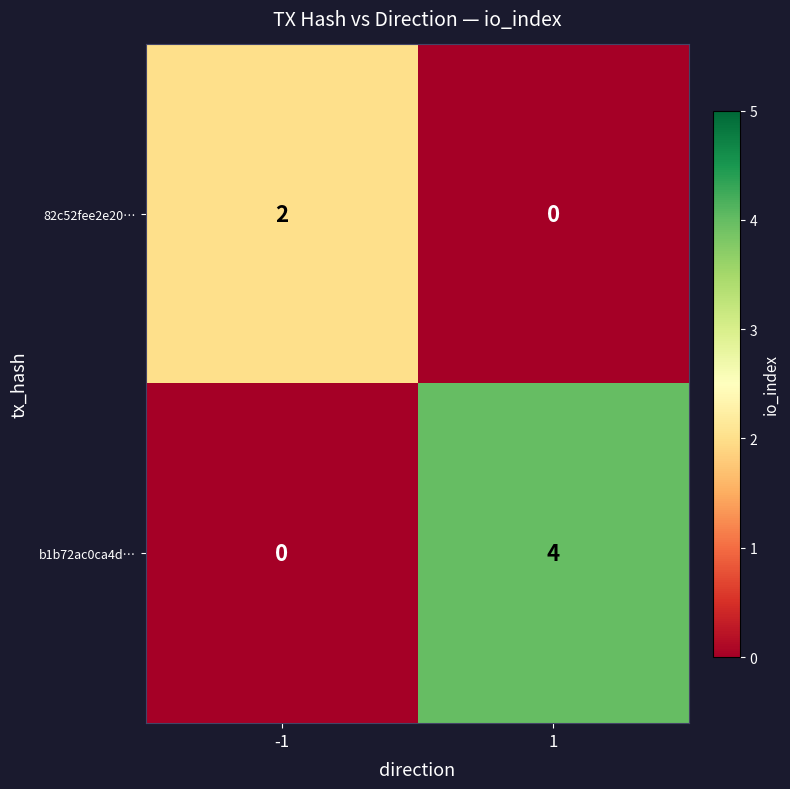

What is the difference between the highest and lowest values at 1?

4